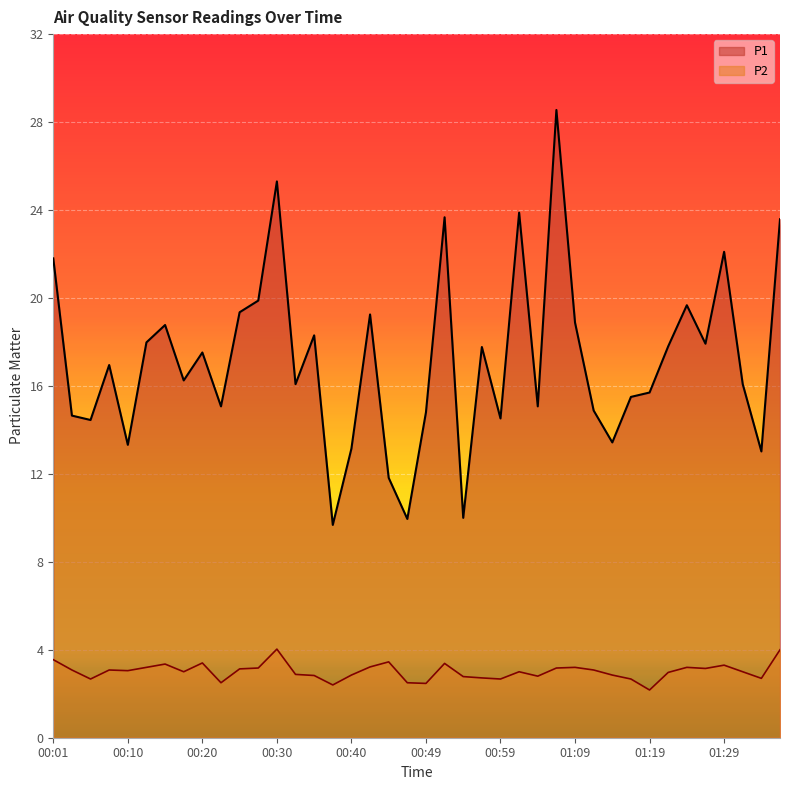

Read the P2 value at 00:13.

3.2